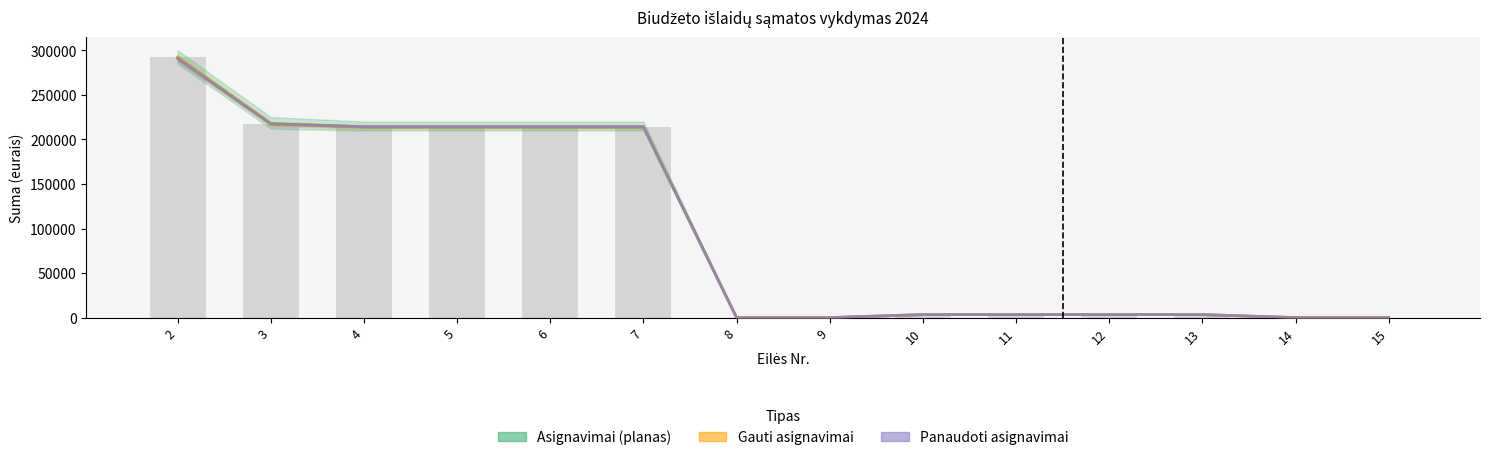

The Gauti asignavimai series shows 3400.0 at 13. True or false?

True